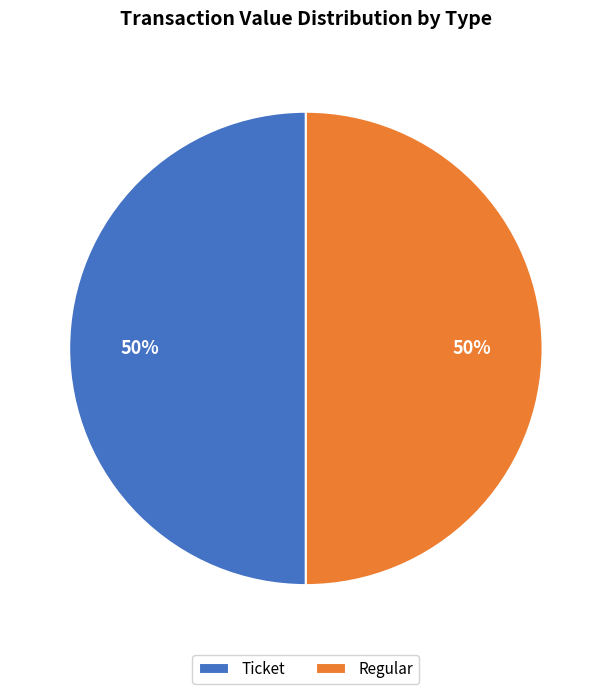

To the nearest percent, what is the combined percentage of Ticket and Regular?

100%